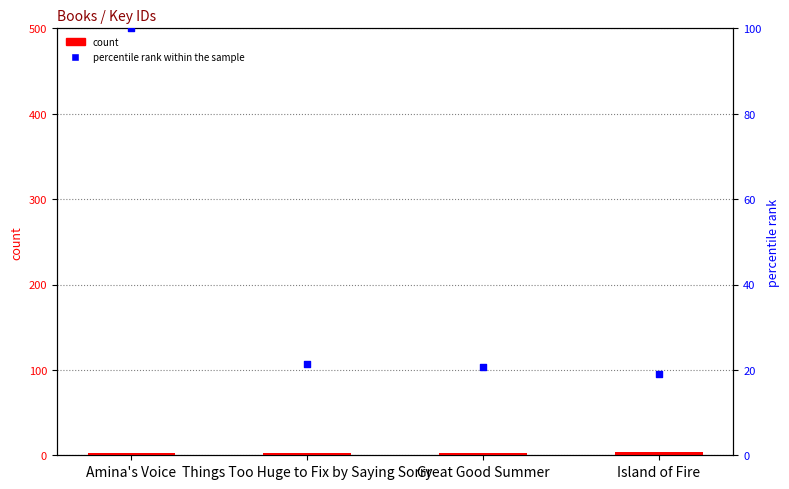

At how many categories does at least one series exceed 96?

1